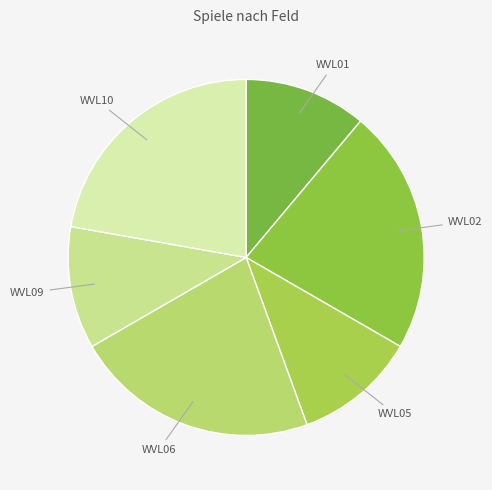

True or false: WVL05 accounts for 1% of the total.

False